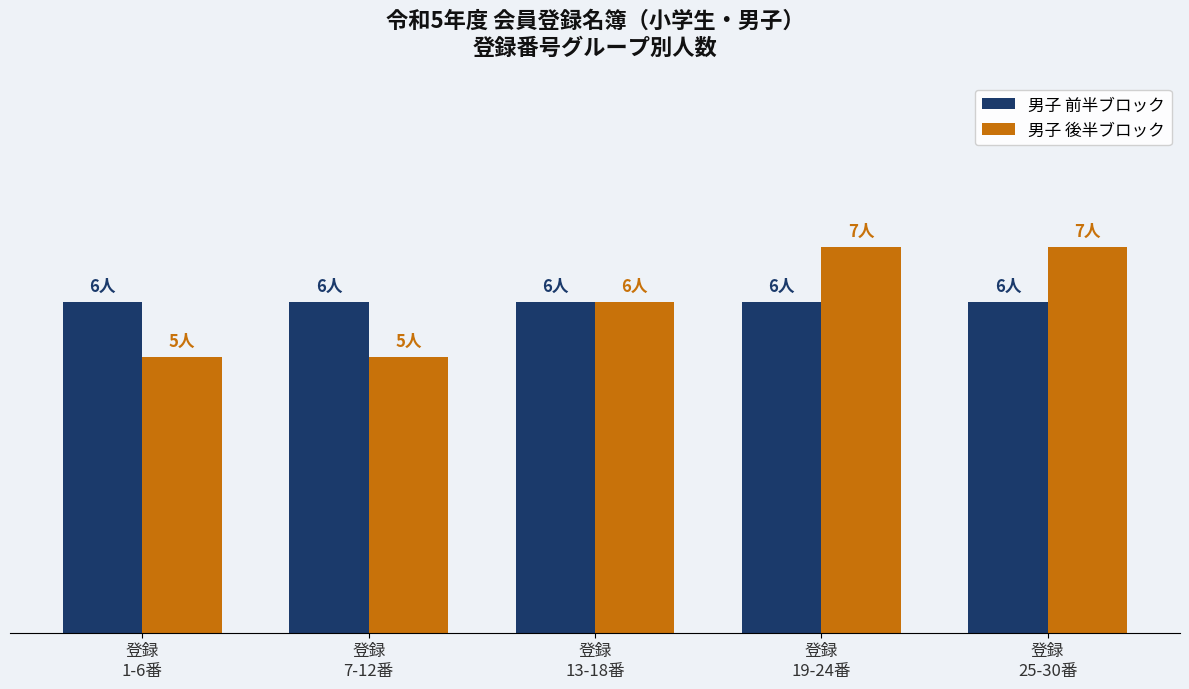

What value does the 男子 後半ブロック series have at 登録
19-24番?

7